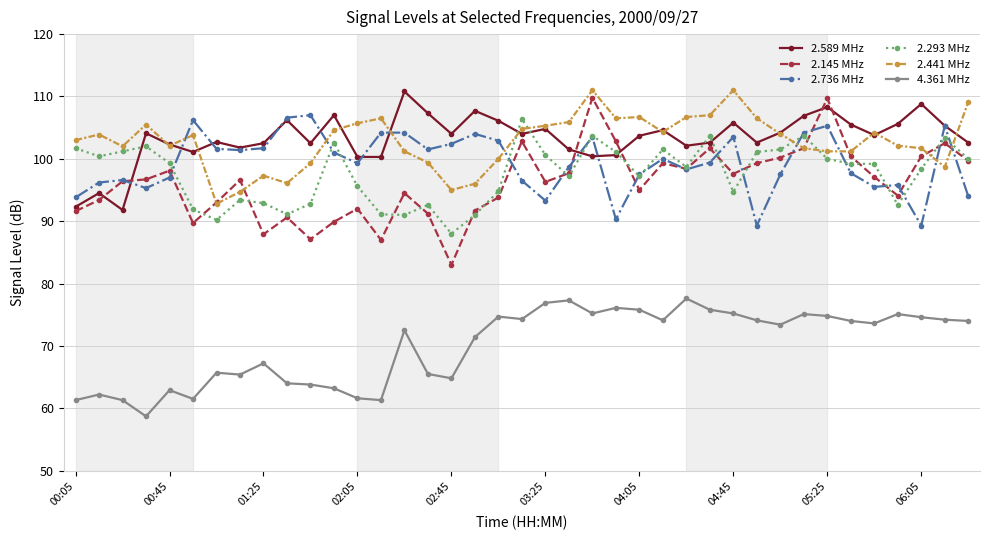

What is the value of the 2.441 MHz point at the 11th from the left?

99.3